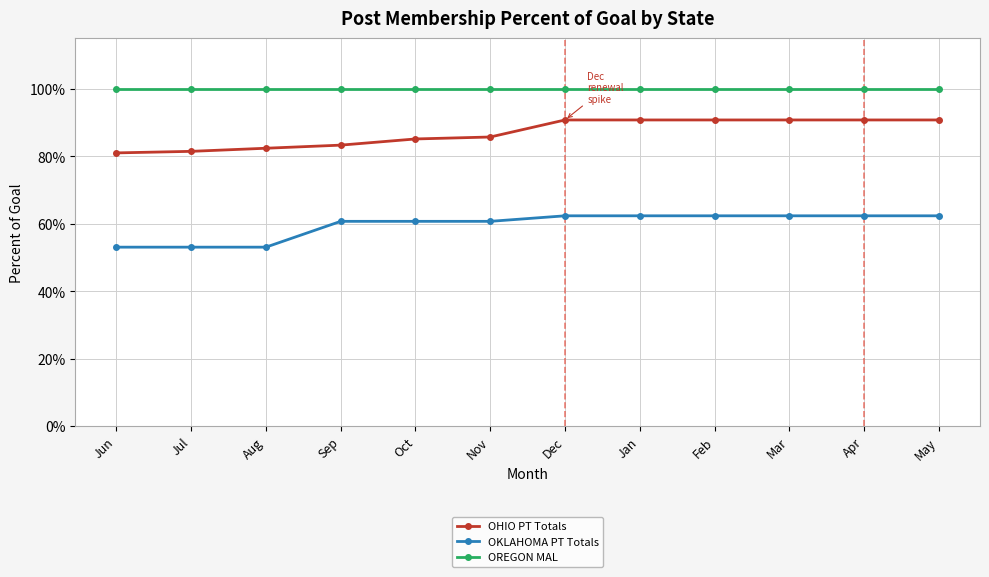

True or false: OHIO PT Totals and OREGON MAL intersect in this chart.

False